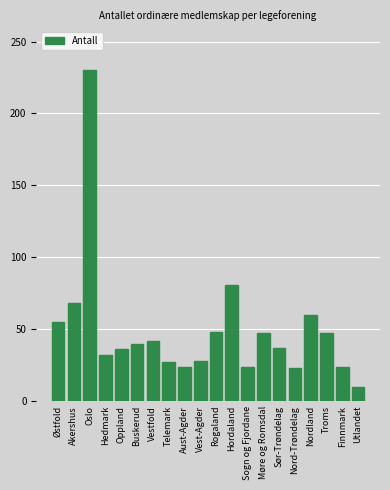

At which label is the value closest to 120?

Hordaland